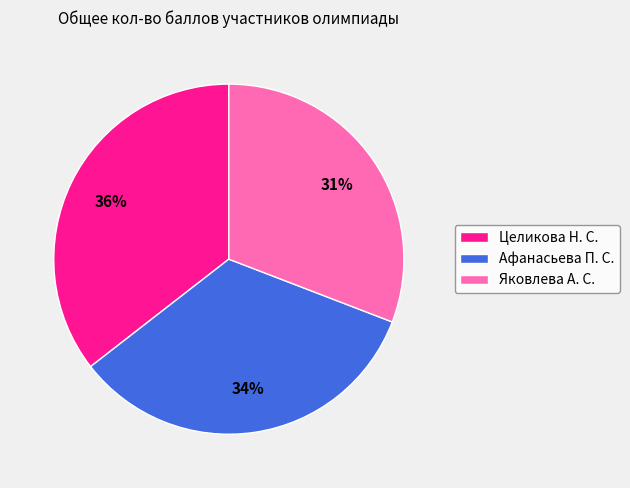

Count the number of slices in the pie.

3